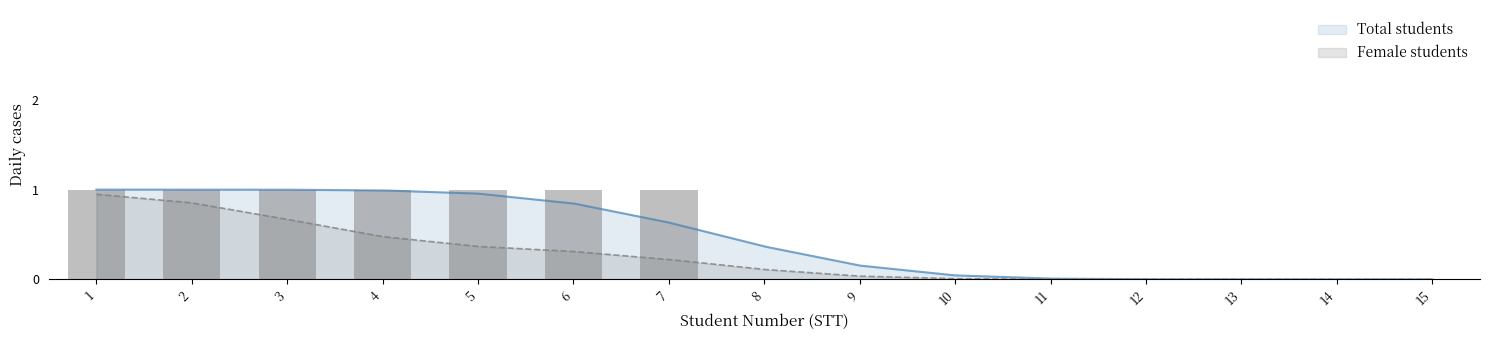

The value of Male students at 8 is 0. True or false?

True